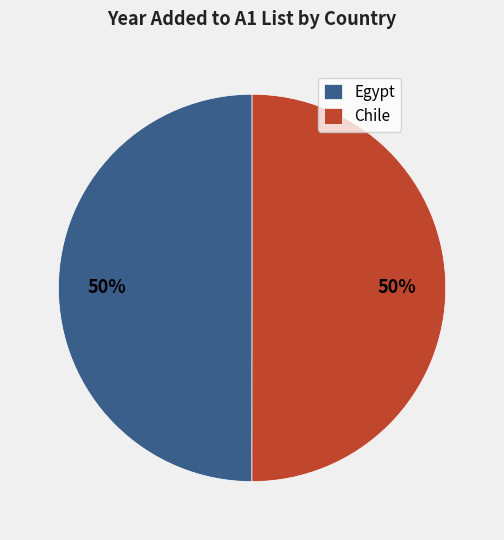

Count the number of slices in the pie.

2